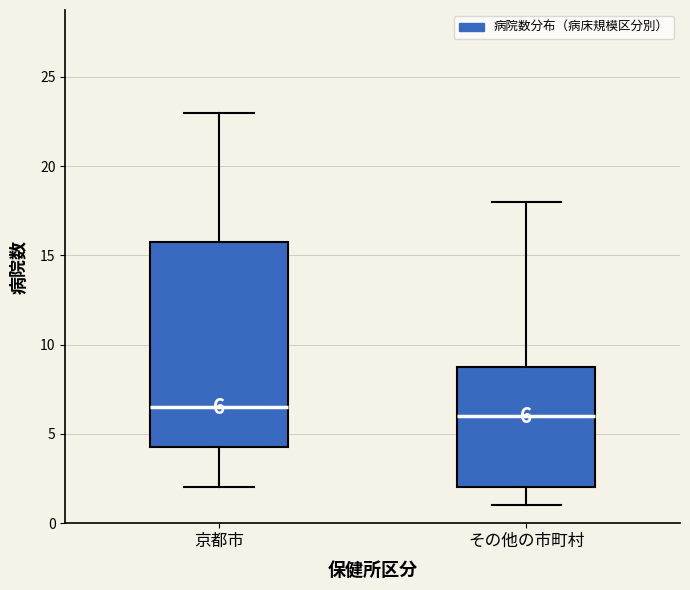

Which box is the tallest, from its lower edge to its upper edge?

京都市